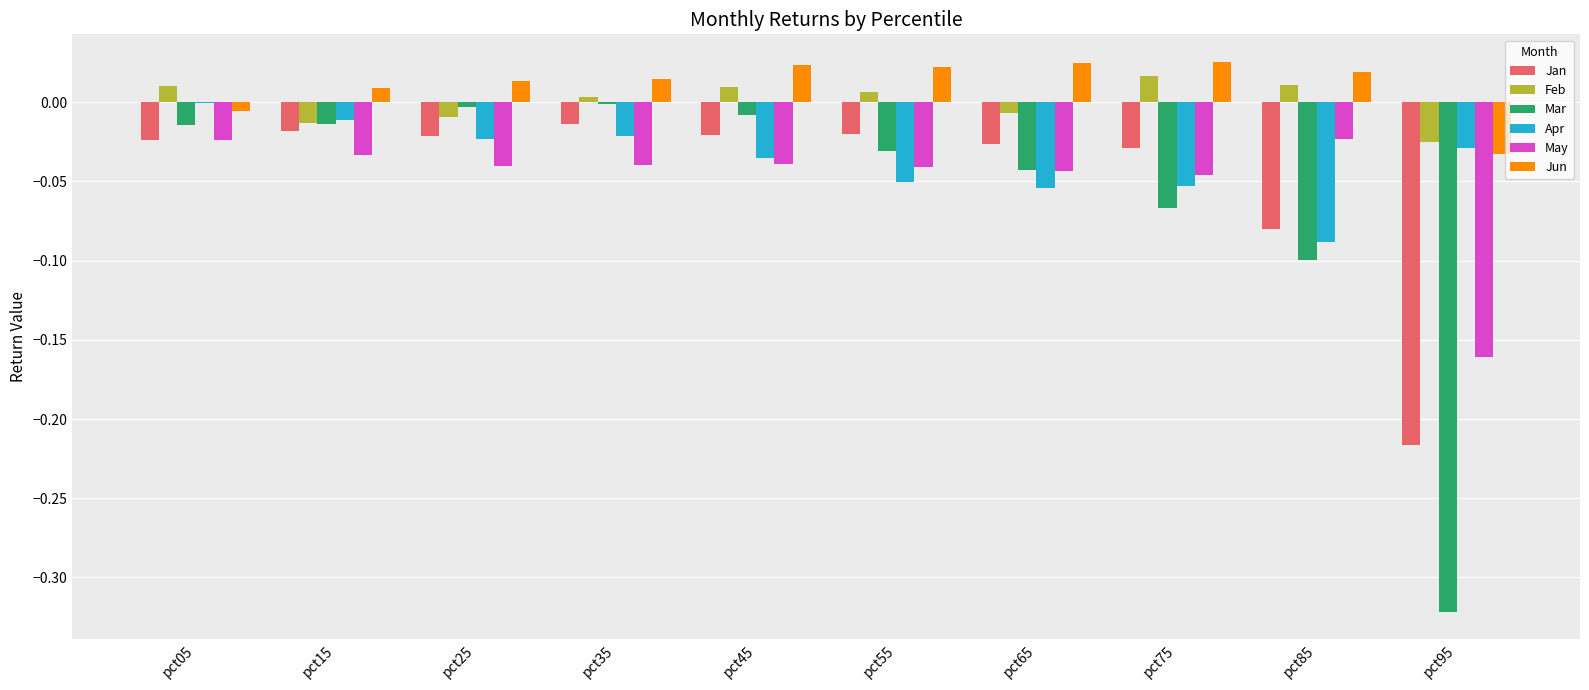

What is the sum of all Jan values?

-0.5